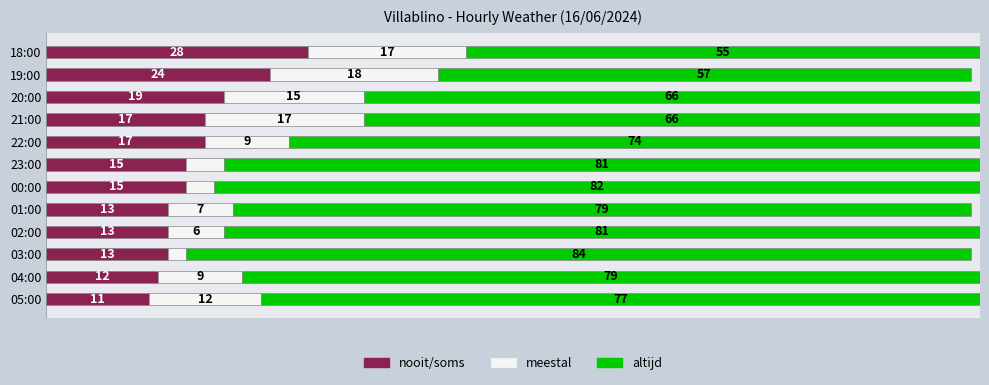

At which label does nooit/soms reach its peak?

18:00